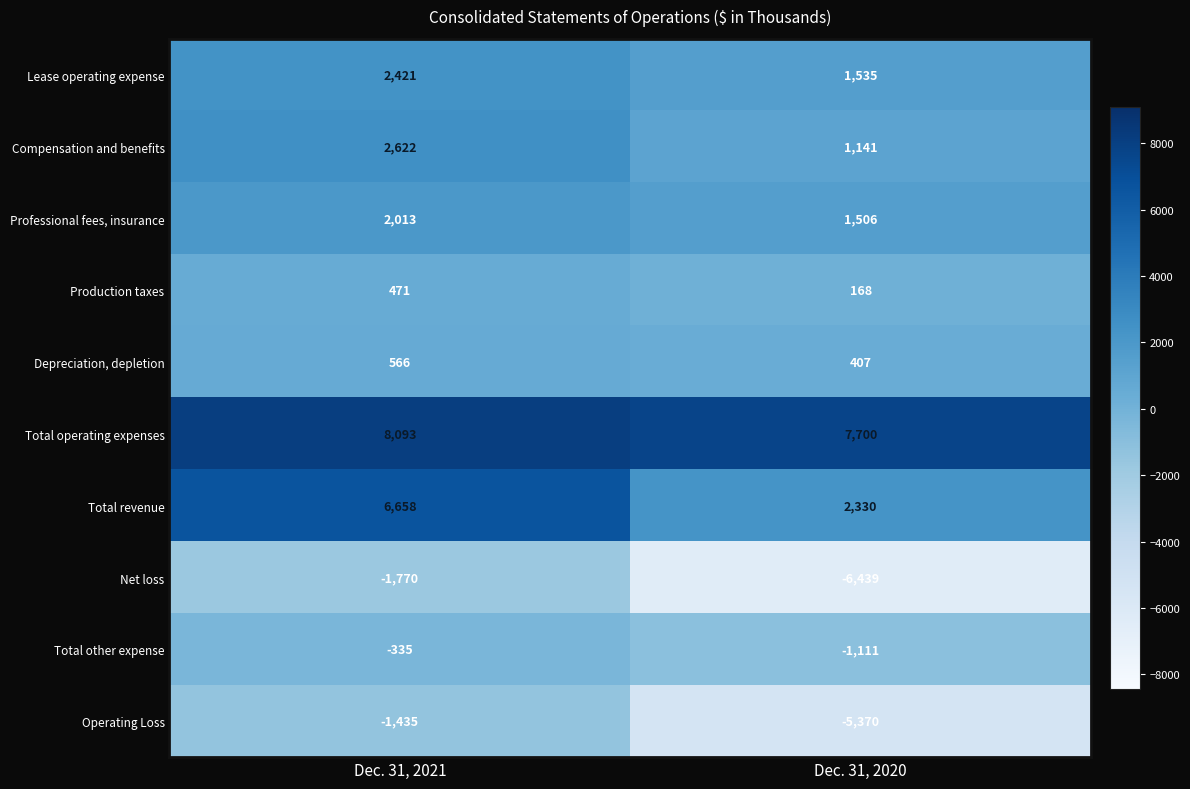

Reading left to right, transcribe all the data shown in this chart.

Lease operating expense: Dec. 31, 2021=2421	Dec. 31, 2020=1535
Compensation and benefits: Dec. 31, 2021=2622	Dec. 31, 2020=1141
Professional fees, insurance: Dec. 31, 2021=2013	Dec. 31, 2020=1506
Production taxes: Dec. 31, 2021=471	Dec. 31, 2020=168
Depreciation, depletion: Dec. 31, 2021=566	Dec. 31, 2020=407
Total operating expenses: Dec. 31, 2021=8093	Dec. 31, 2020=7700
Total revenue: Dec. 31, 2021=6658	Dec. 31, 2020=2330
Net loss: Dec. 31, 2021=-1770	Dec. 31, 2020=-6439
Total other expense: Dec. 31, 2021=-335	Dec. 31, 2020=-1111
Operating Loss: Dec. 31, 2021=-1435	Dec. 31, 2020=-5370